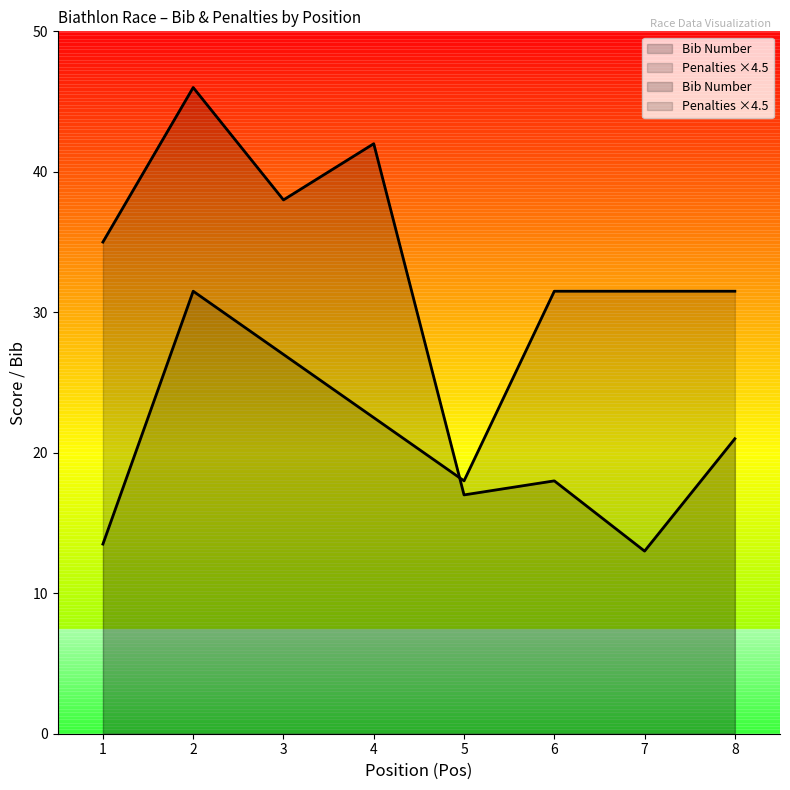

At which category does the chart reach its peak across all series?

2